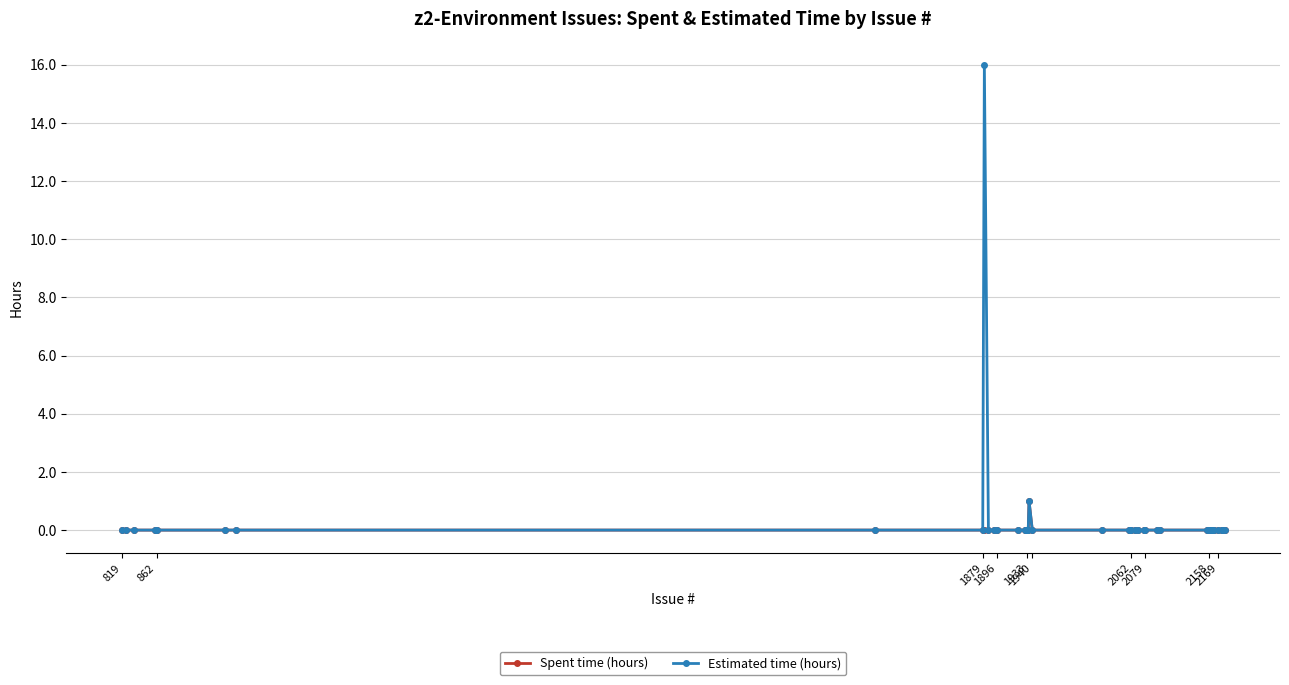

What is the maximum value shown in the chart?

16